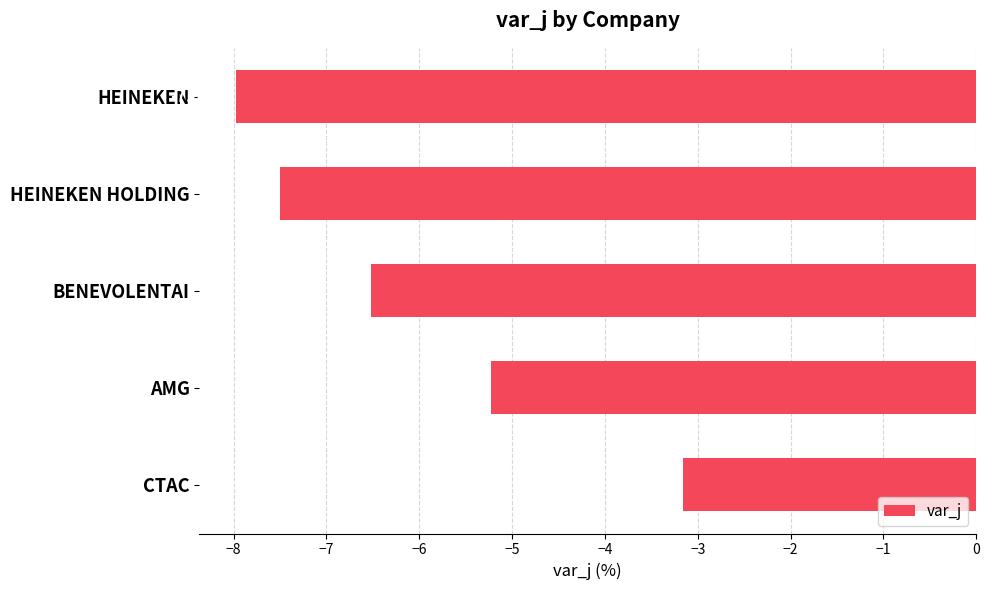

What is the label of the 1st bar from the bottom?

CTAC